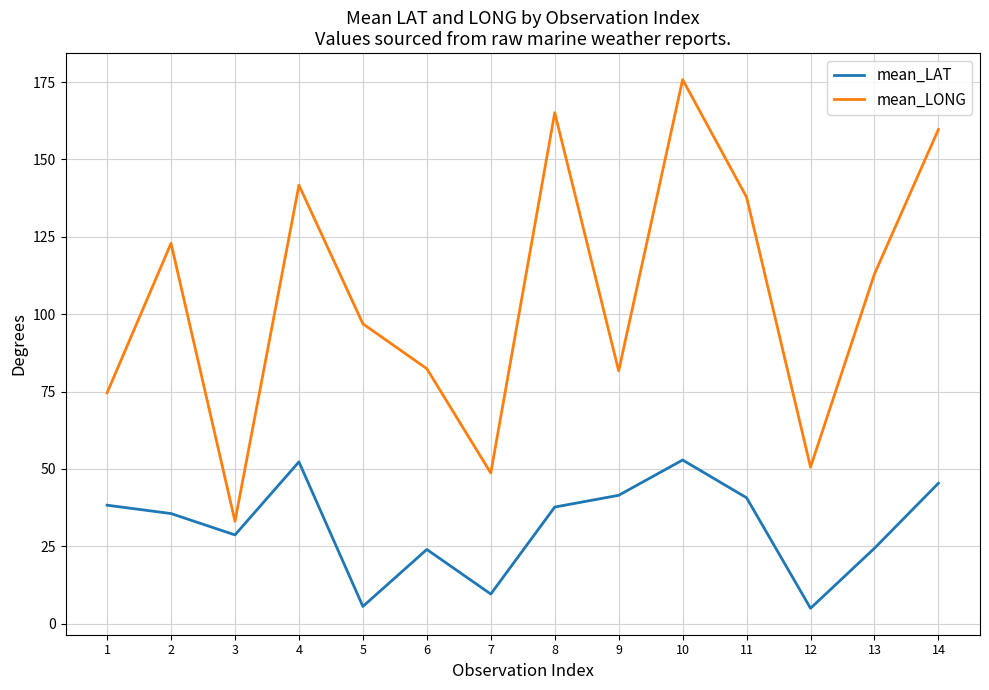

True or false: mean_LONG has a value of 137.8 at 11.

True